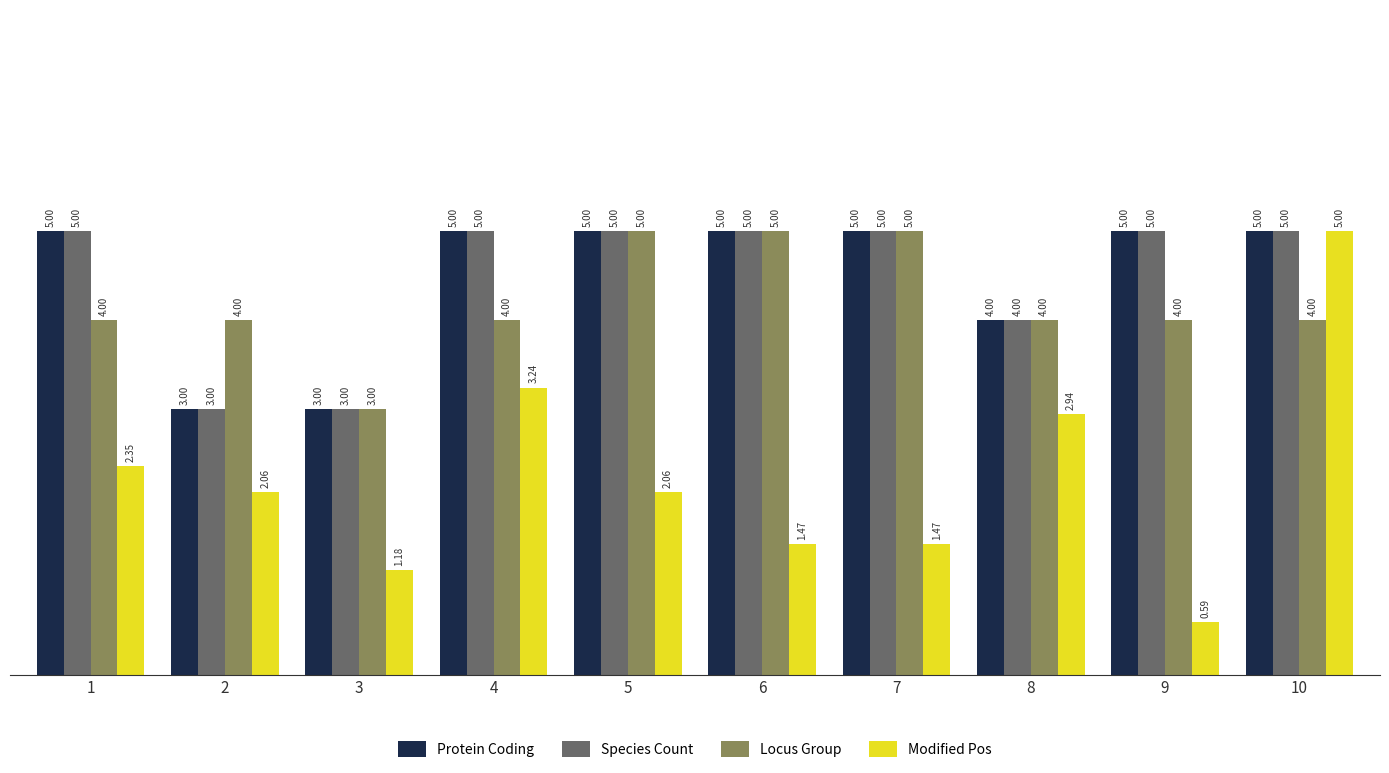

How many series are shown in this chart?

4